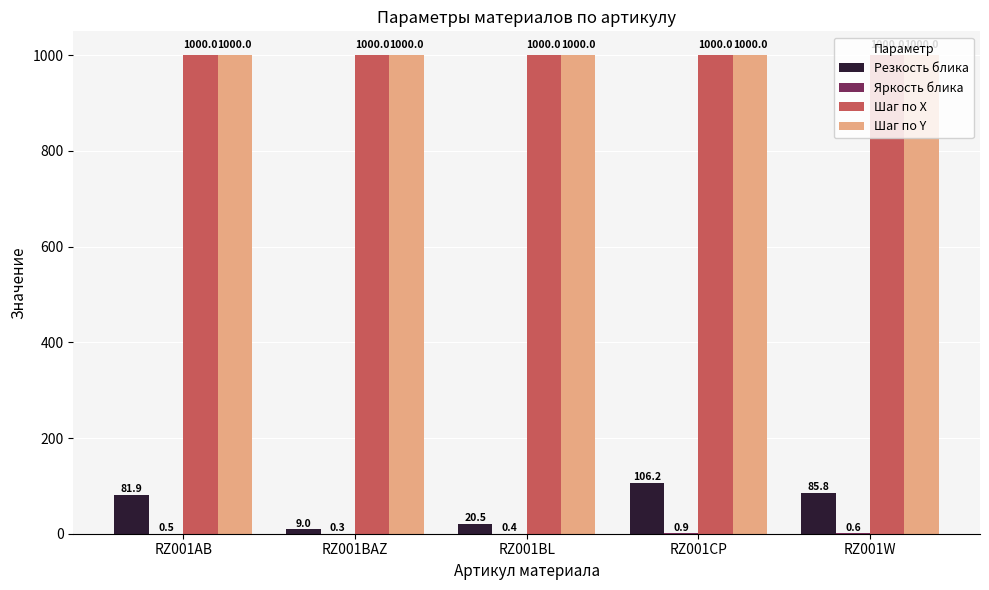

True or false: Резкость блика has a value of 9.0 at RZ001BAZ.

True